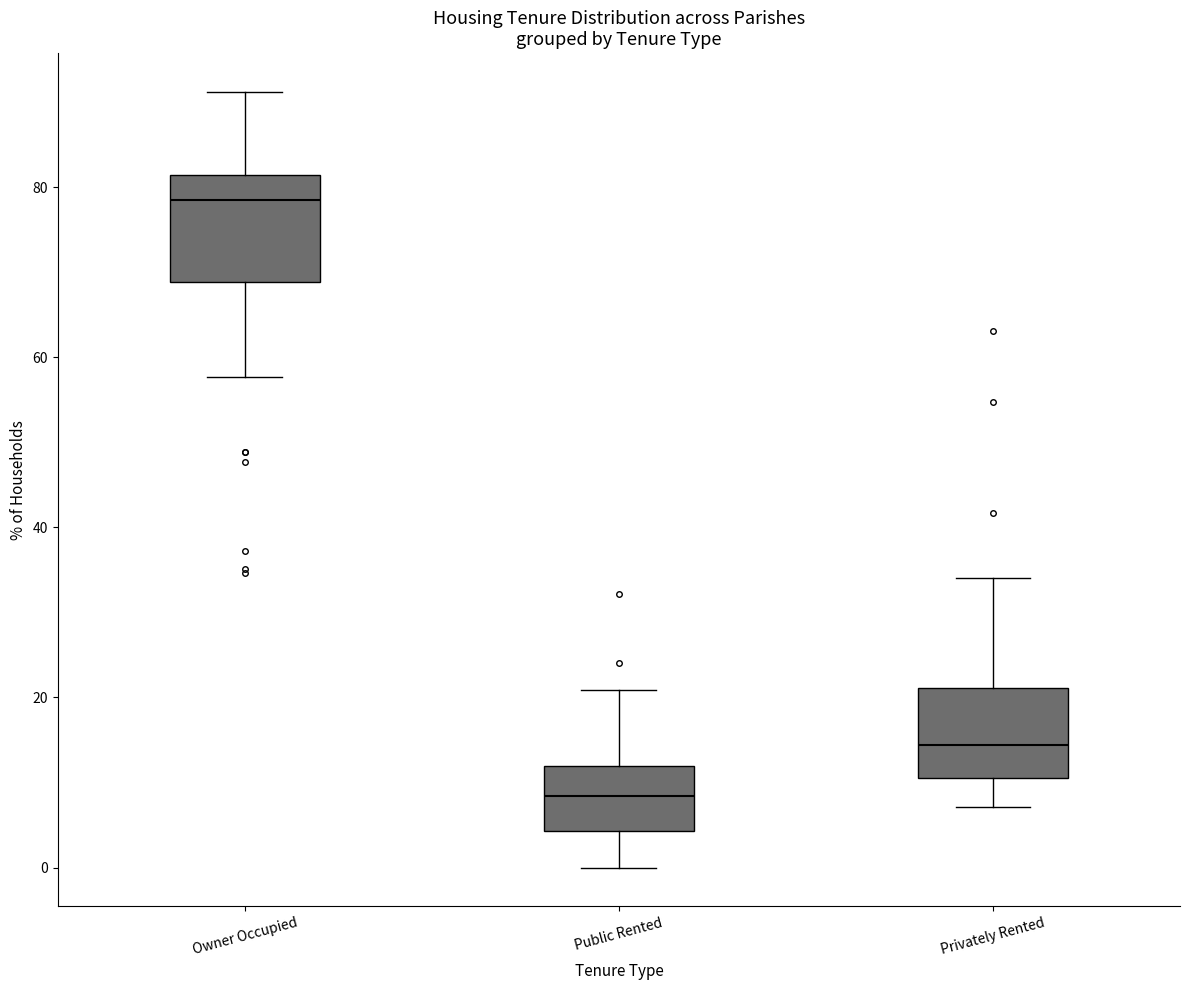

Reading left to right, transcribe this box plot: for each box, give where its median line is, the range the box spans, and where its two whiskers end, as read against the y-axis. The values are not printed on the chart, so give them approximately, as read against the axis.

Owner Occupied: median 78, box 68 to 82, whiskers 58 to 92
Public Rented: median 8, box 4 to 12, whiskers 0 to 20
Privately Rented: median 14, box 10 to 22, whiskers 8 to 34